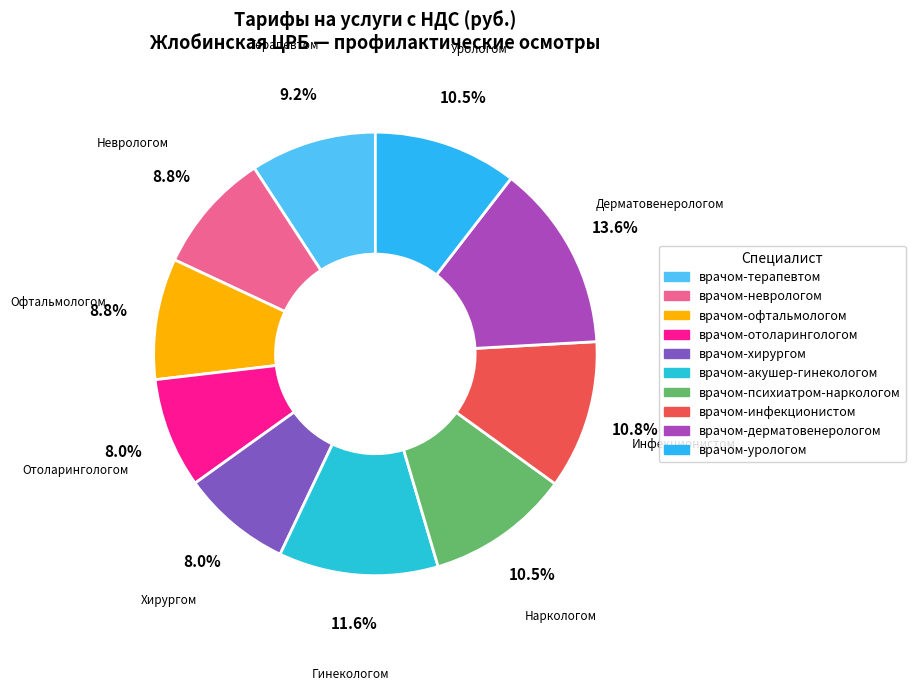

How many slices are in this pie chart?

10